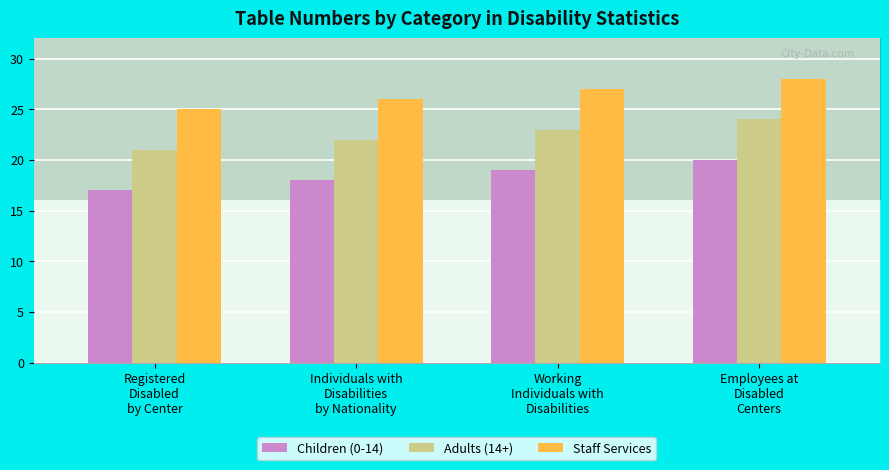

Reading left to right, list all the values displayed in this chart.

Children (0-14): Registered Disabled by Center=17	Individuals with Disabilities by Nationality=18	Working Individuals with Disabilities=19	Employees at Disabled Centers=20
Adults (14+): Registered Disabled by Center=21	Individuals with Disabilities by Nationality=22	Working Individuals with Disabilities=23	Employees at Disabled Centers=24
Staff Services: Registered Disabled by Center=25	Individuals with Disabilities by Nationality=26	Working Individuals with Disabilities=27	Employees at Disabled Centers=28